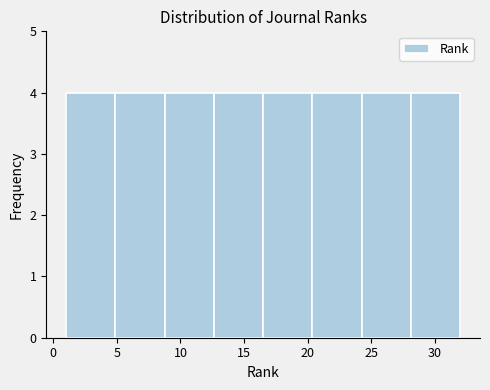

Reading left to right, transcribe this chart: for each bar, give the range it covers on the x-axis and its height. Neither the bar edges nor the heights are printed on the chart, so give them approximately, as read against the axes.

1.0 to 5.0: 4
5.0 to 9.0: 4
9.0 to 12.5: 4
12.5 to 16.5: 4
16.5 to 20.5: 4
20.5 to 24.5: 4
24.5 to 28.0: 4
28.0 to 32.0: 4